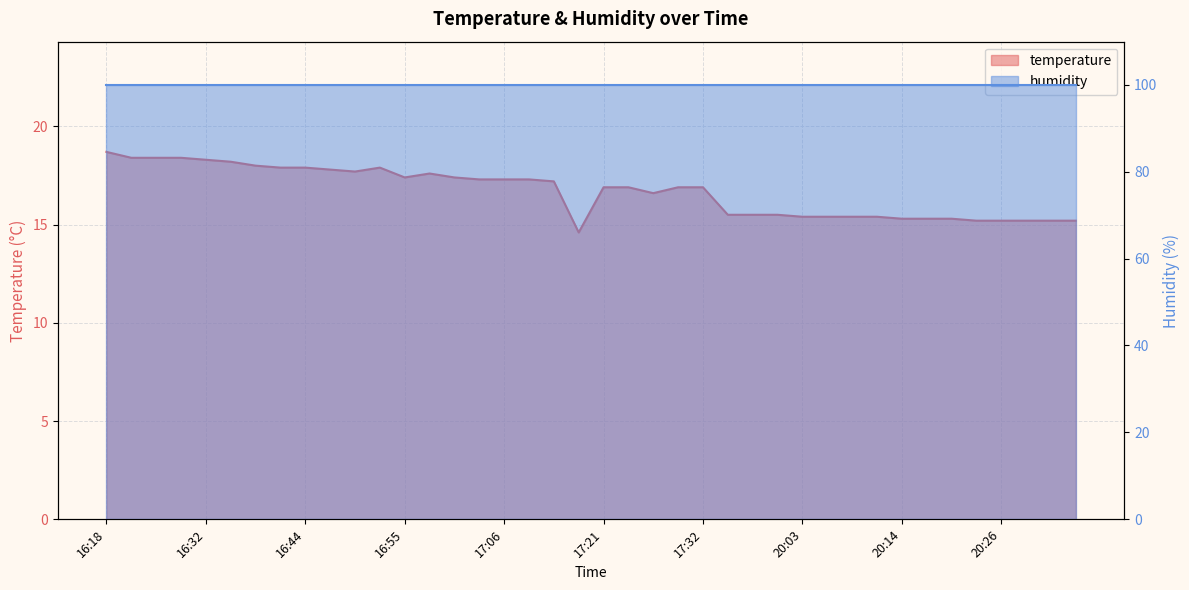

What is the value of the 31st point from the left?

15.4